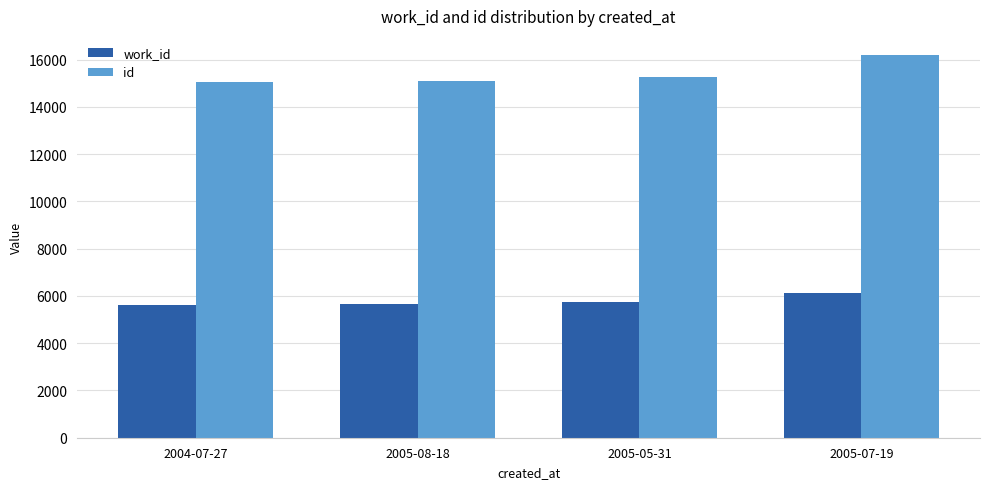

At how many categories does at least one series exceed 15768?

1